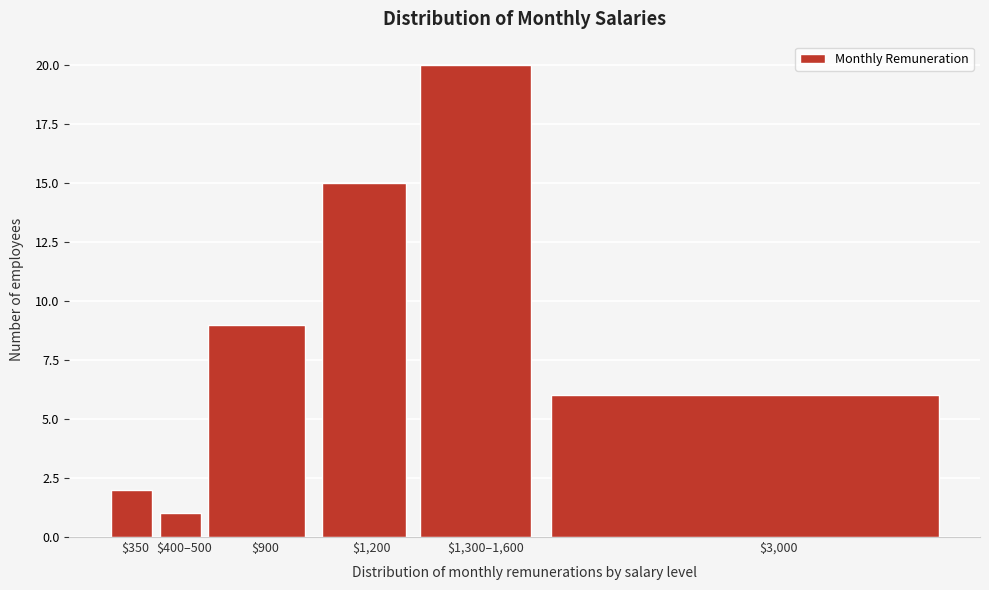

Reading right to left, what are all the values shown in this chart?

6	20	15	9	1	2